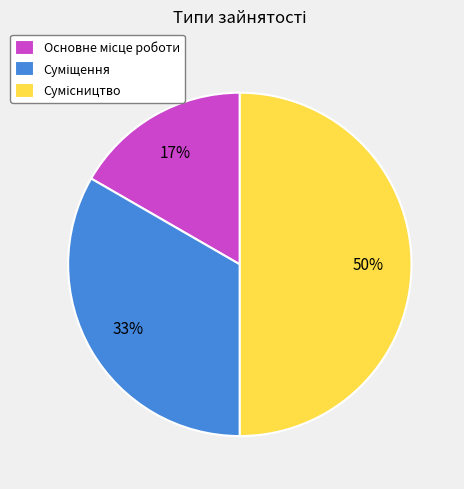

To the nearest percent, what is the average slice percentage?

33%